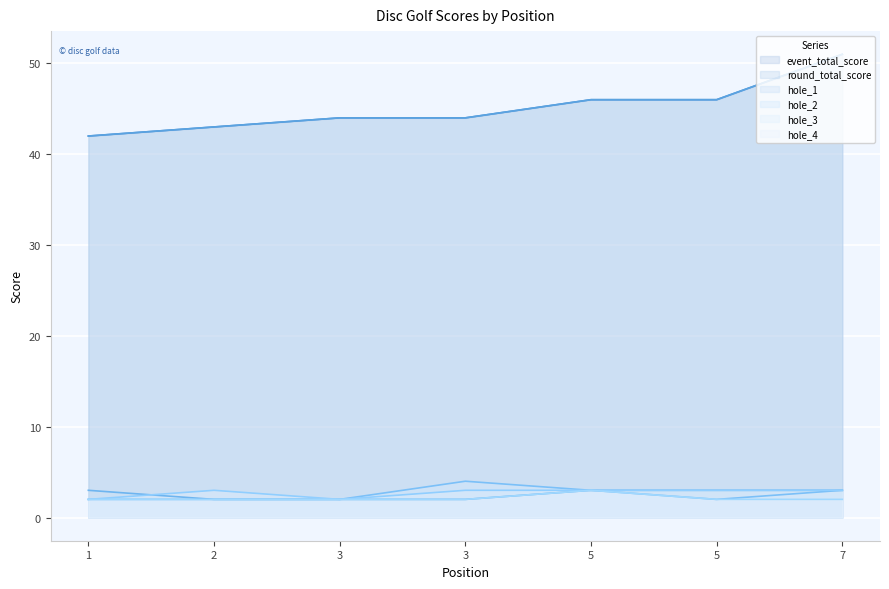

At which label is hole_4 closest to 2?

1